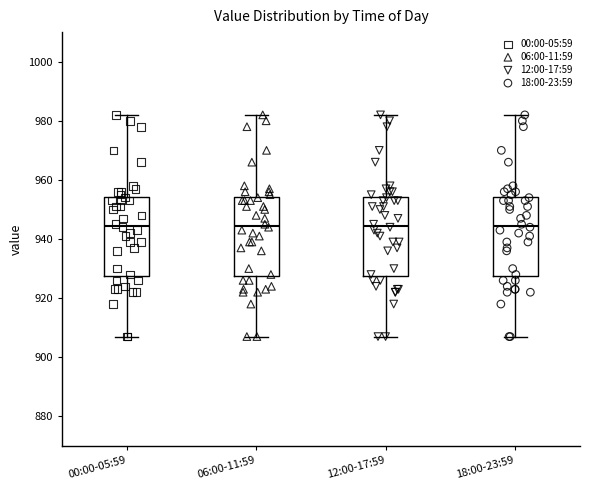

Where is the upper edge of the box for 18:00-23:59 on the y-axis? The values are not printed on the chart, so give them approximately, as read against the axis.

954